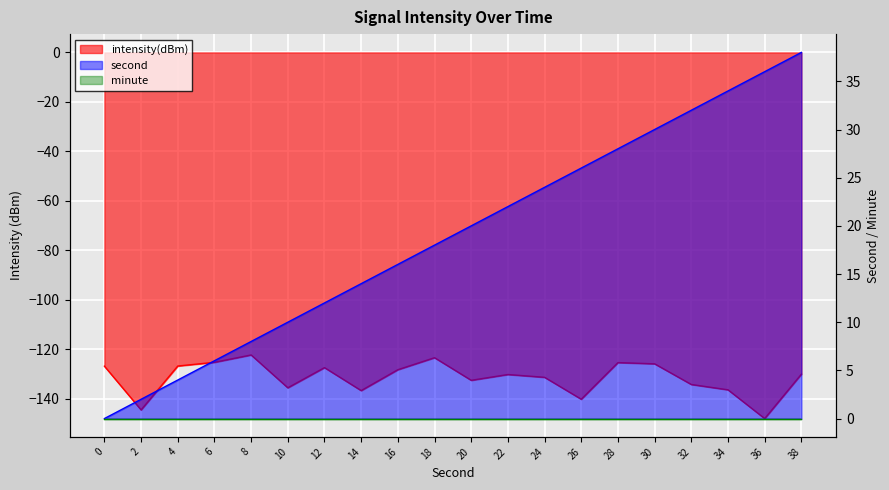

Which label corresponds to the smallest value in the chart?

36